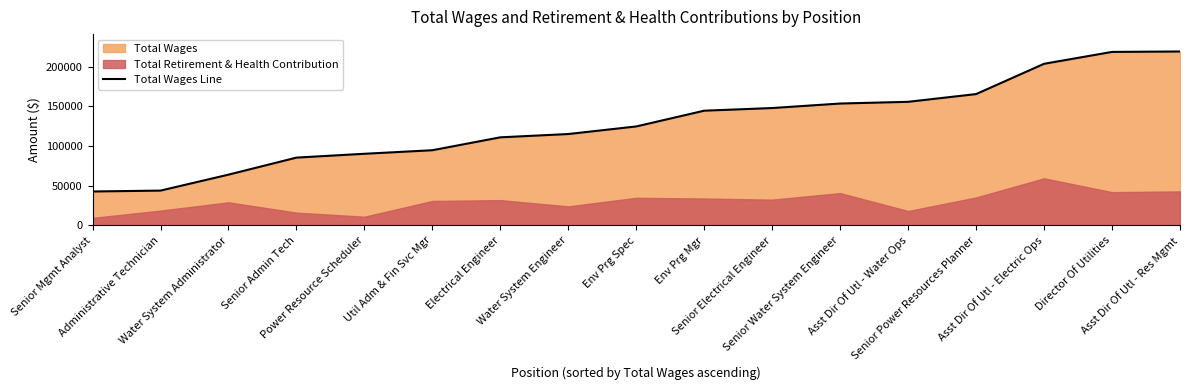

What is the label of the 4th point from the left?

Senior Admin Tech